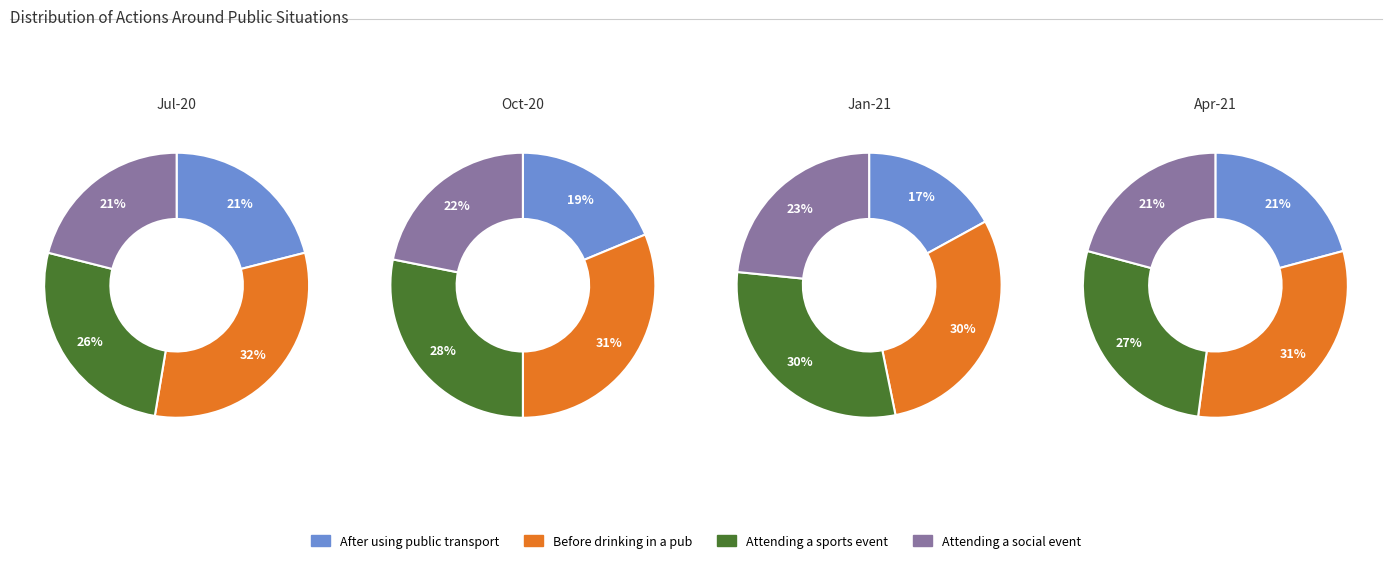

Is it true that 6 is 13% of the pie?

False